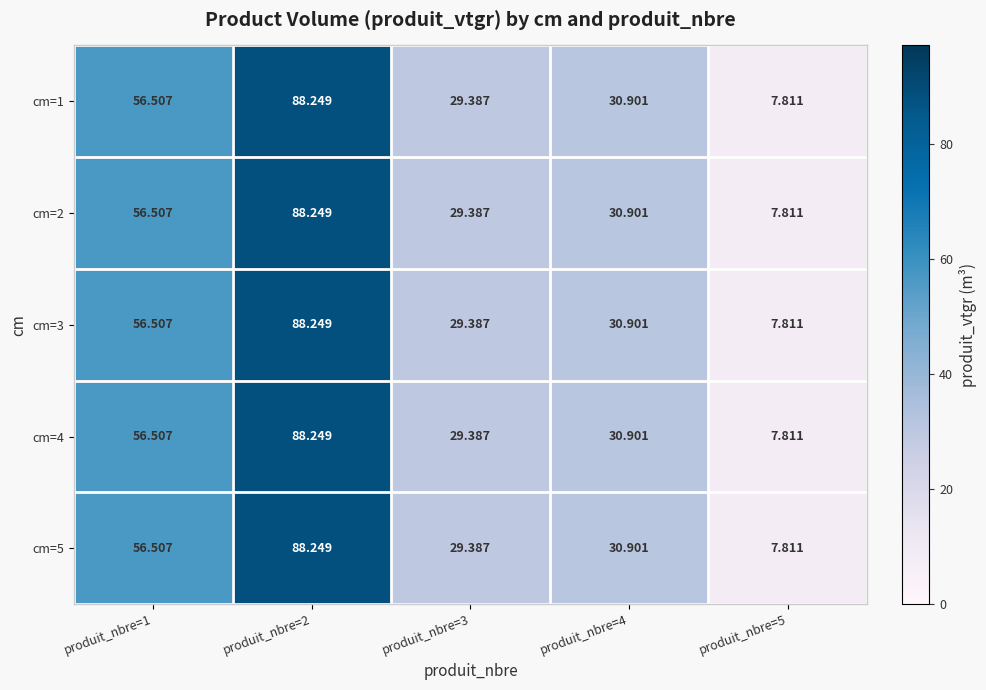

Is the value of cm=1 at produit_nbre=4 greater than the value of cm=5 at produit_nbre=5?

Yes